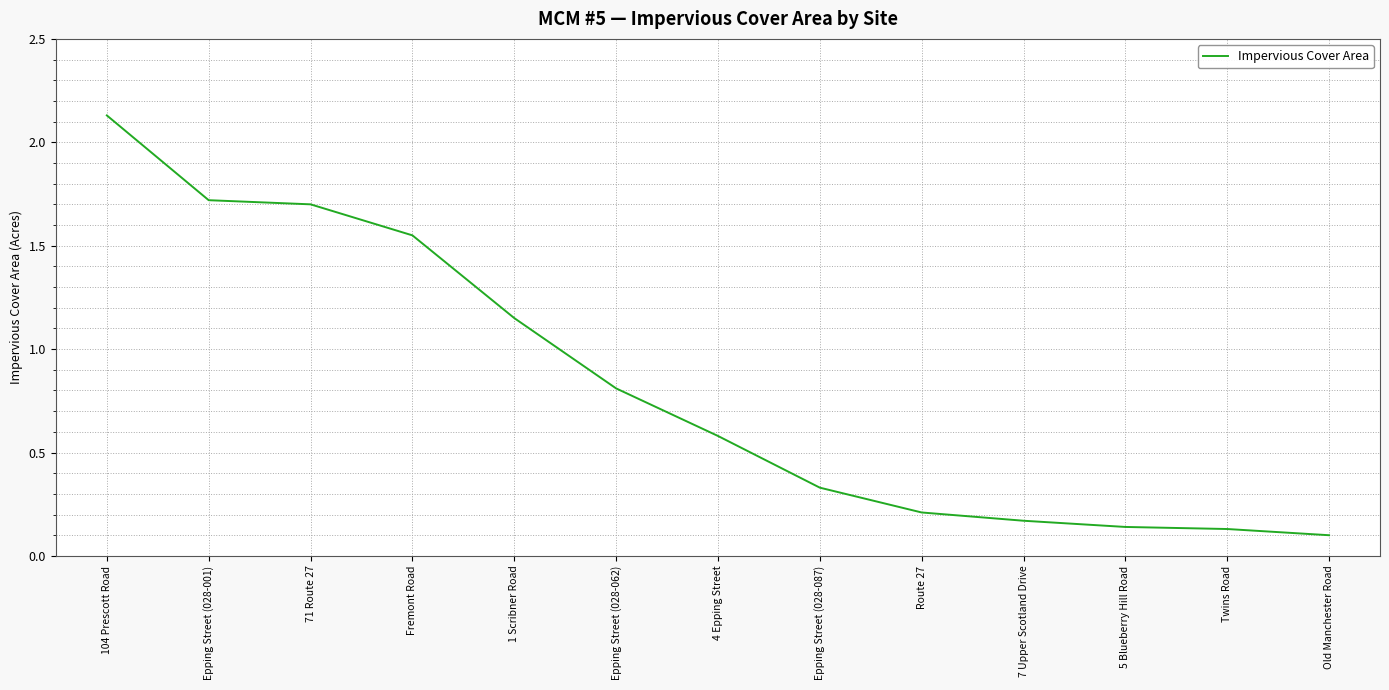

What is the difference between the values at Epping Street (028-062) and 104 Prescott Road?

1.3